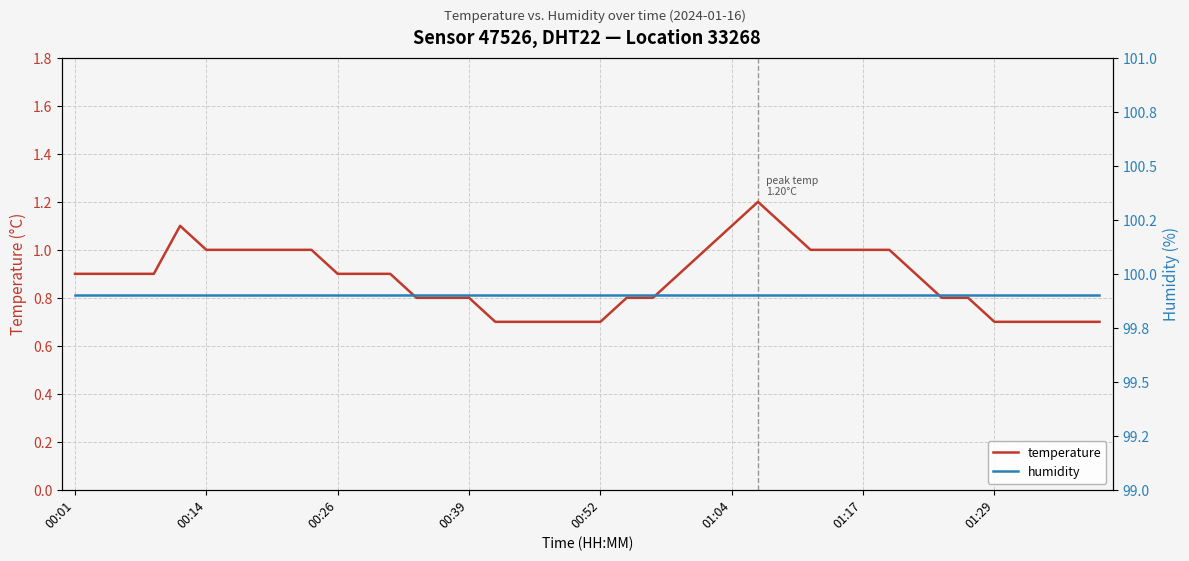

What is the maximum value for temperature?

1.2